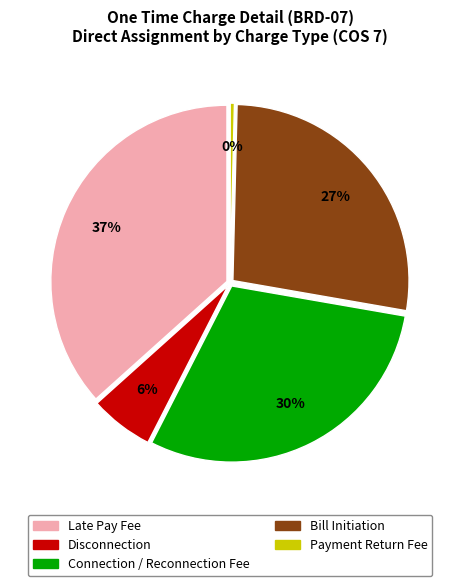

What percentage is NOT represented by Late Pay Fee?

63.4%